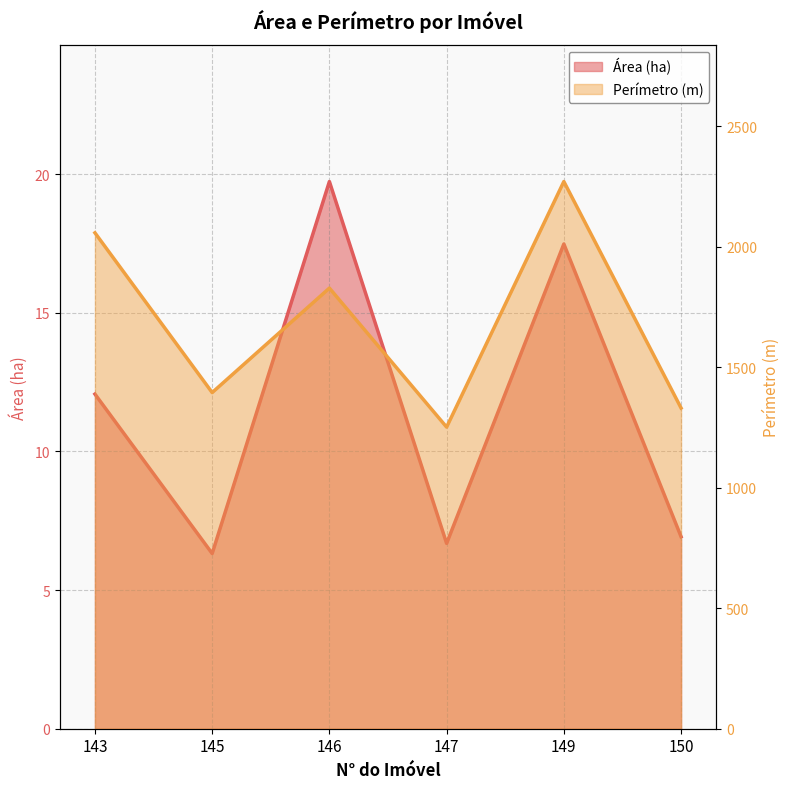

List the labels in order of Perímetro (m) value, largest first.

149, 143, 146, 145, 150, 147